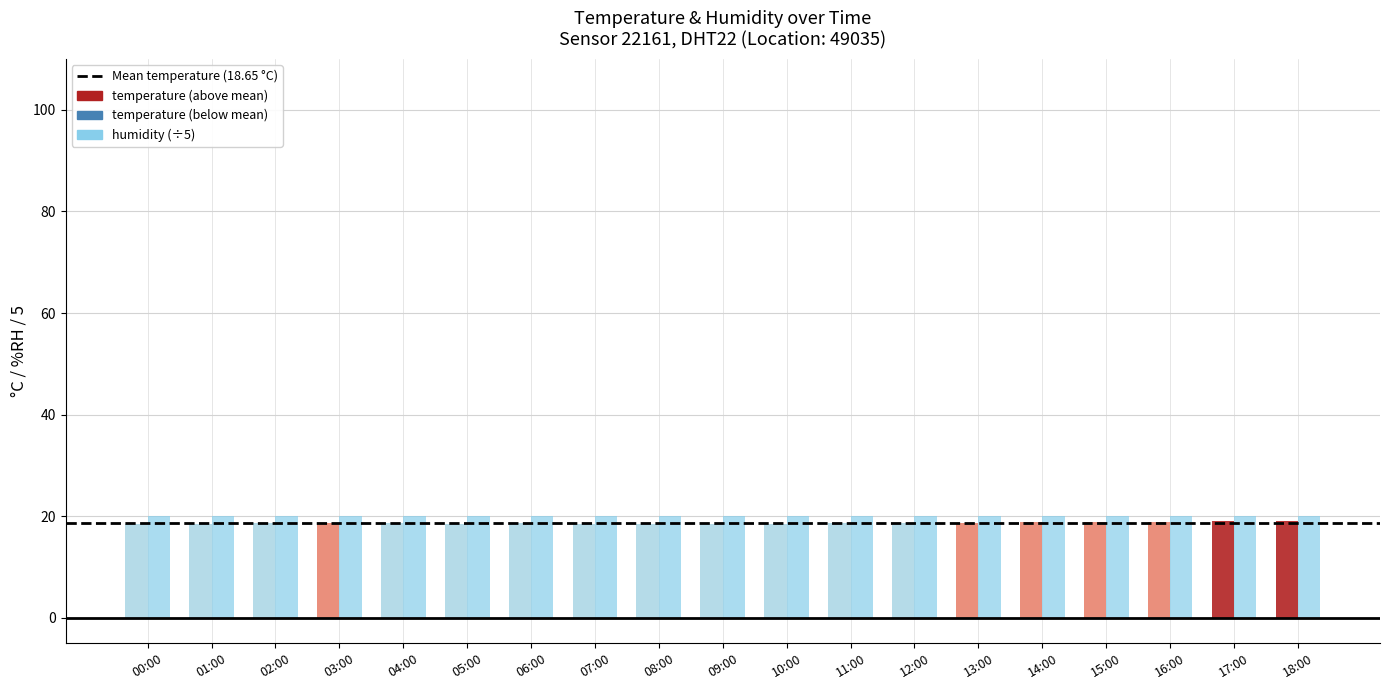

How many groups of bars are there?

19